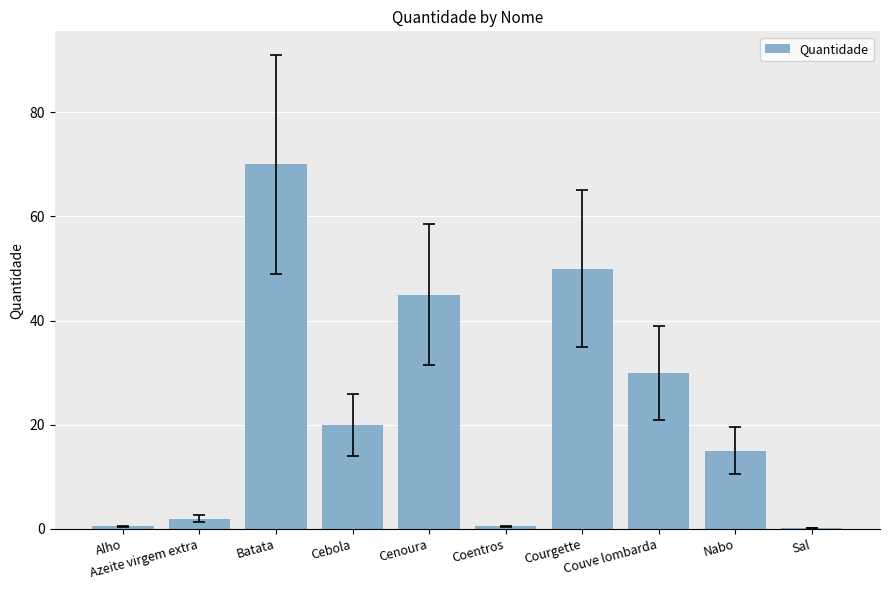

True or false: the data shows 30.9 at Courgette.

False